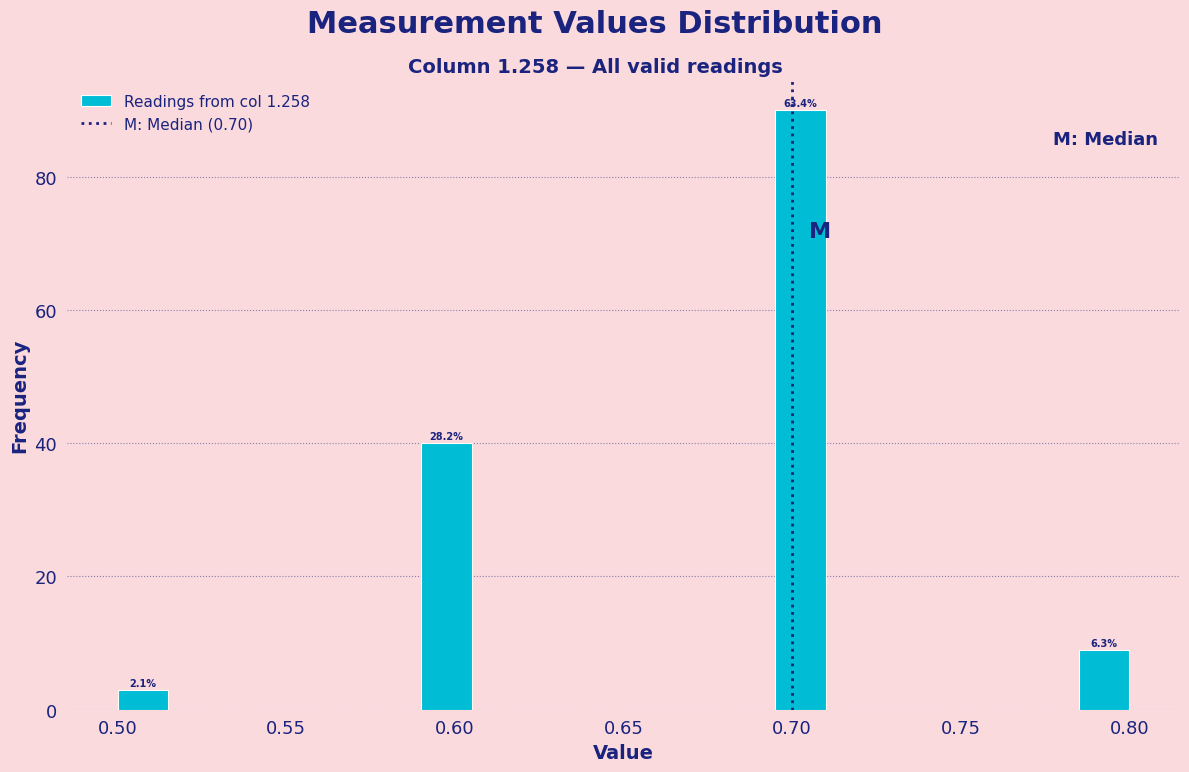

Around what value on the x-axis is the tallest bar? Give the approximate position of its centre, as read against the axis.

0.705